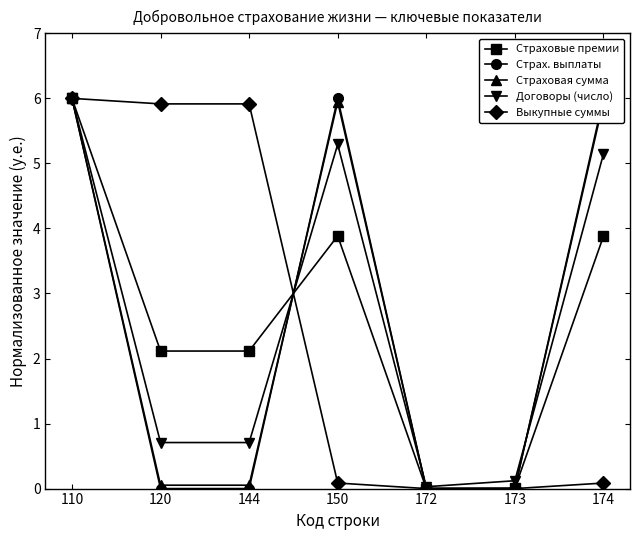

What is the value of the Выкупные суммы point at the 7th from the left?

0.1